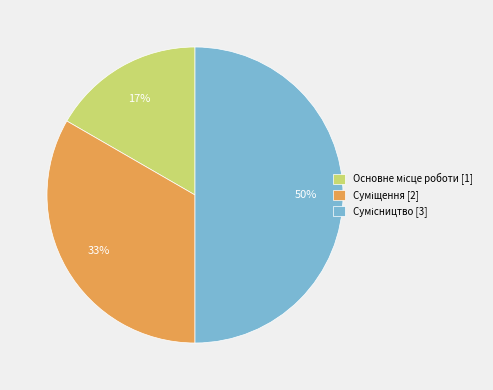

To the nearest percent, what is the average slice percentage?

33%